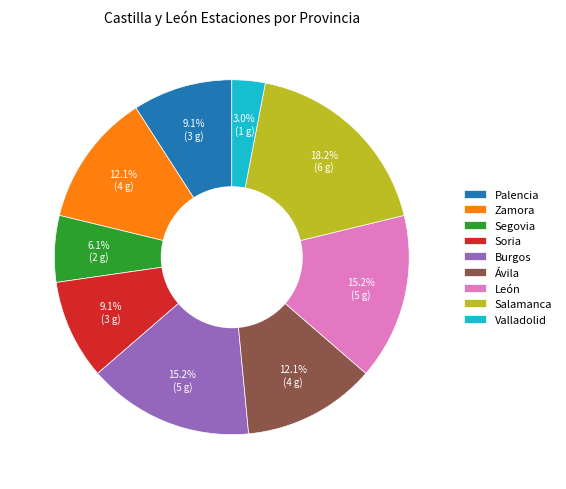

How many slices are in this pie chart?

9